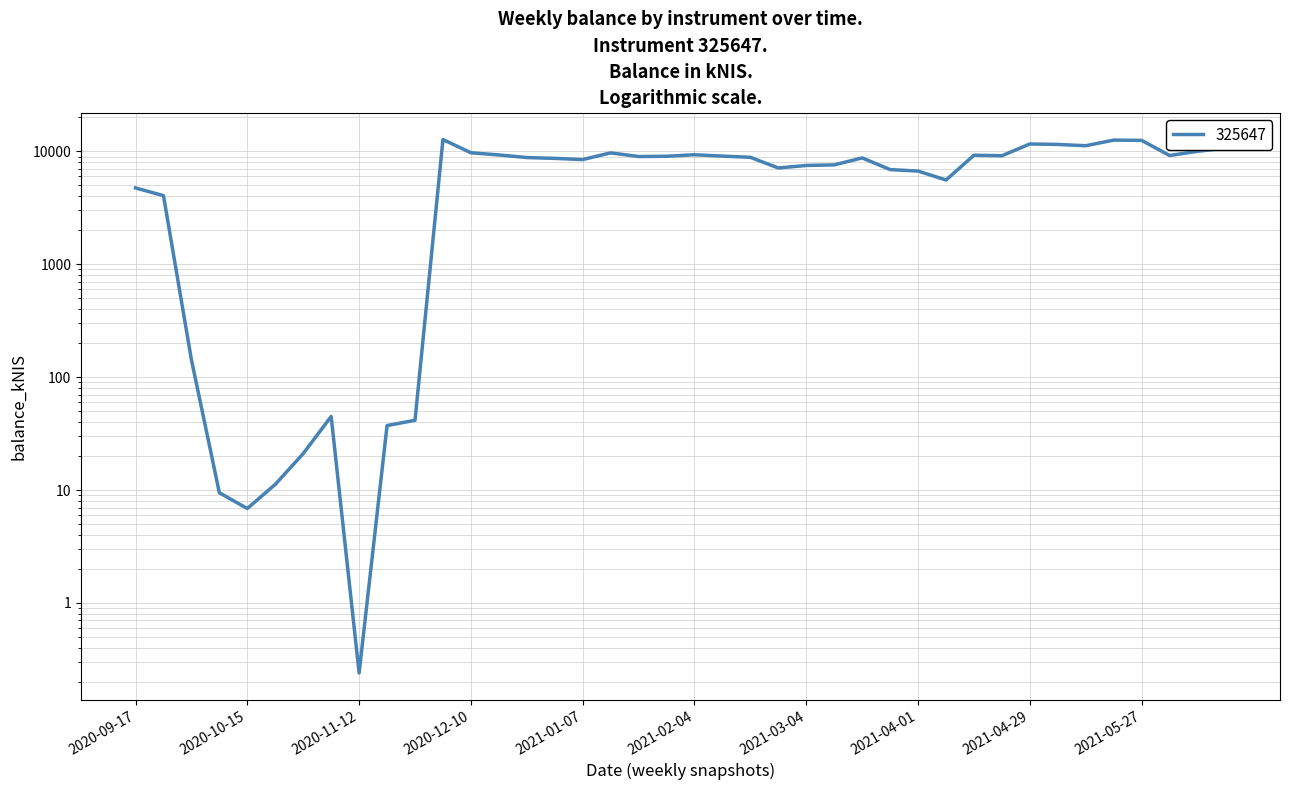

How many data points does each series have?

40